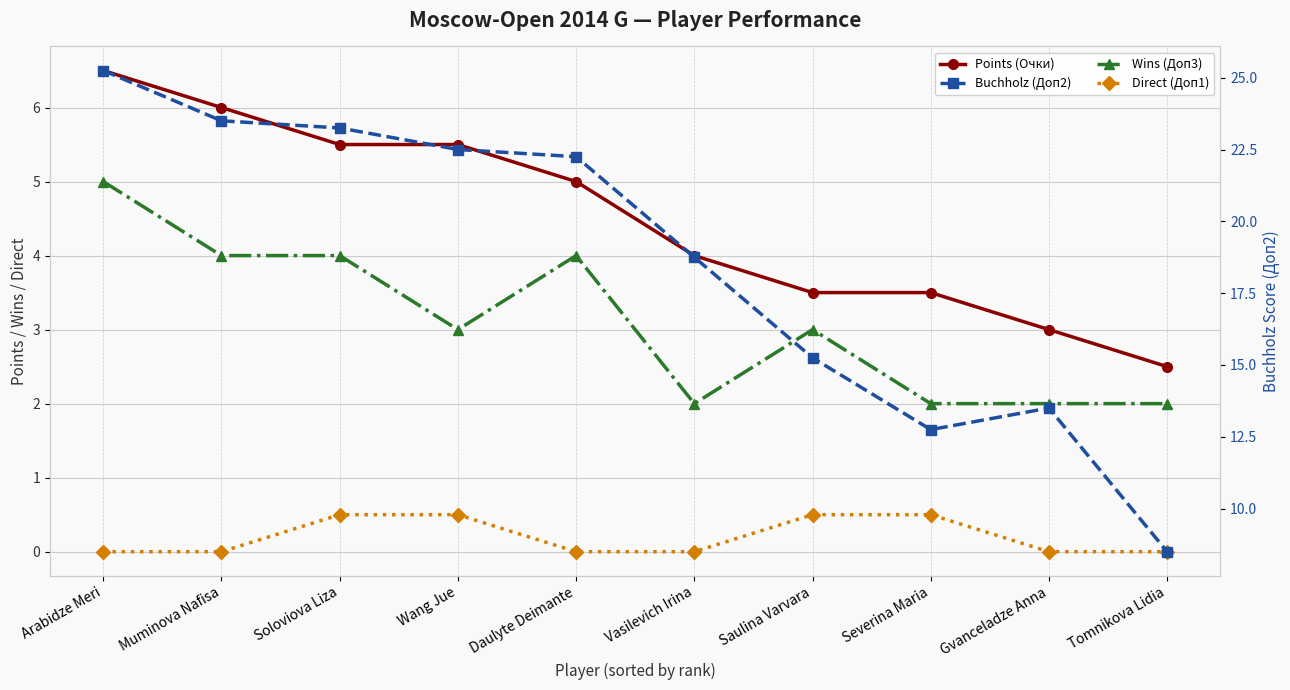

Reading left to right, transcribe all the data shown in this chart.

Points (Очки): Arabidze Meri=6.5	Muminova Nafisa=6.0	Soloviova Liza=5.5	Wang Jue=5.5	Daulyte Deimante=5.0	Vasilevich Irina=4.0	Saulina Varvara=3.5	Severina Maria=3.5	Gvanceladze Anna=3.0	Tomnikova Lidia=2.5
Wins (Доп3): Arabidze Meri=5.0	Muminova Nafisa=4.0	Soloviova Liza=4.0	Wang Jue=3.0	Daulyte Deimante=4.0	Vasilevich Irina=2.0	Saulina Varvara=3.0	Severina Maria=2.0	Gvanceladze Anna=2.0	Tomnikova Lidia=2.0
Direct (Доп1): Arabidze Meri=0.0	Muminova Nafisa=0.0	Soloviova Liza=0.5	Wang Jue=0.5	Daulyte Deimante=0.0	Vasilevich Irina=0.0	Saulina Varvara=0.5	Severina Maria=0.5	Gvanceladze Anna=0.0	Tomnikova Lidia=0.0
Buchholz (Доп2): Arabidze Meri=25.2	Muminova Nafisa=23.5	Soloviova Liza=23.2	Wang Jue=22.5	Daulyte Deimante=22.2	Vasilevich Irina=18.8	Saulina Varvara=15.2	Severina Maria=12.8	Gvanceladze Anna=13.5	Tomnikova Lidia=8.5